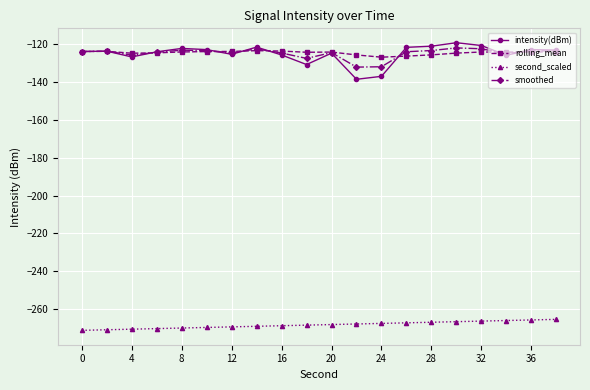

What is the value of the smoothed point at the 9th from the left?

-124.6